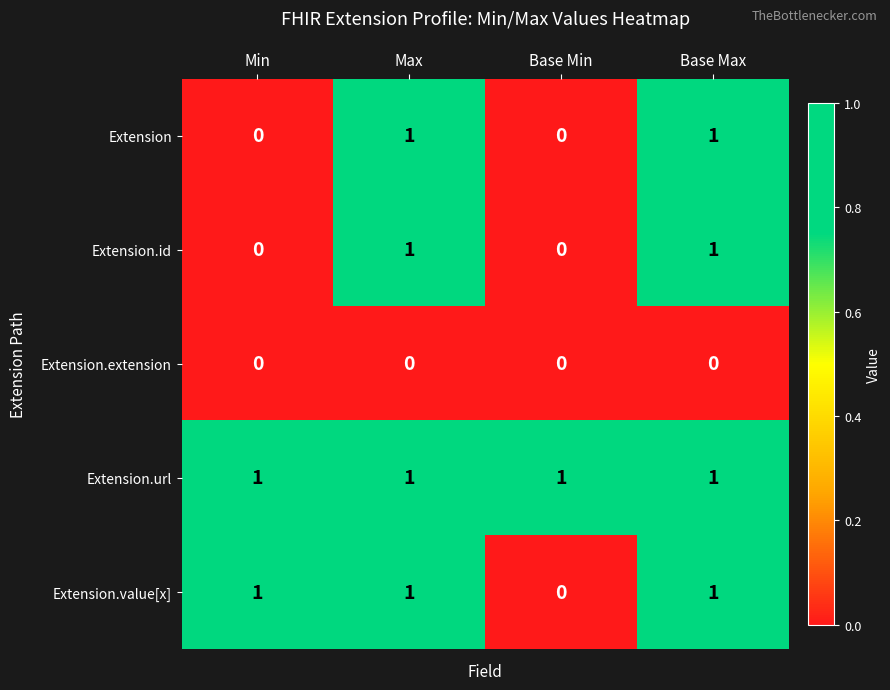

At how many categories does at least one series exceed 0?

4